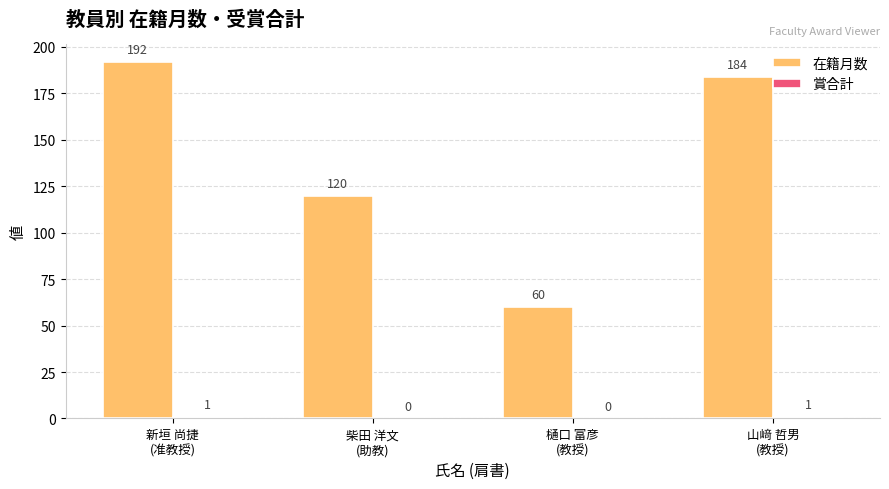

At which category is the sum across all series the highest?

新垣 尚捷
(准教授)